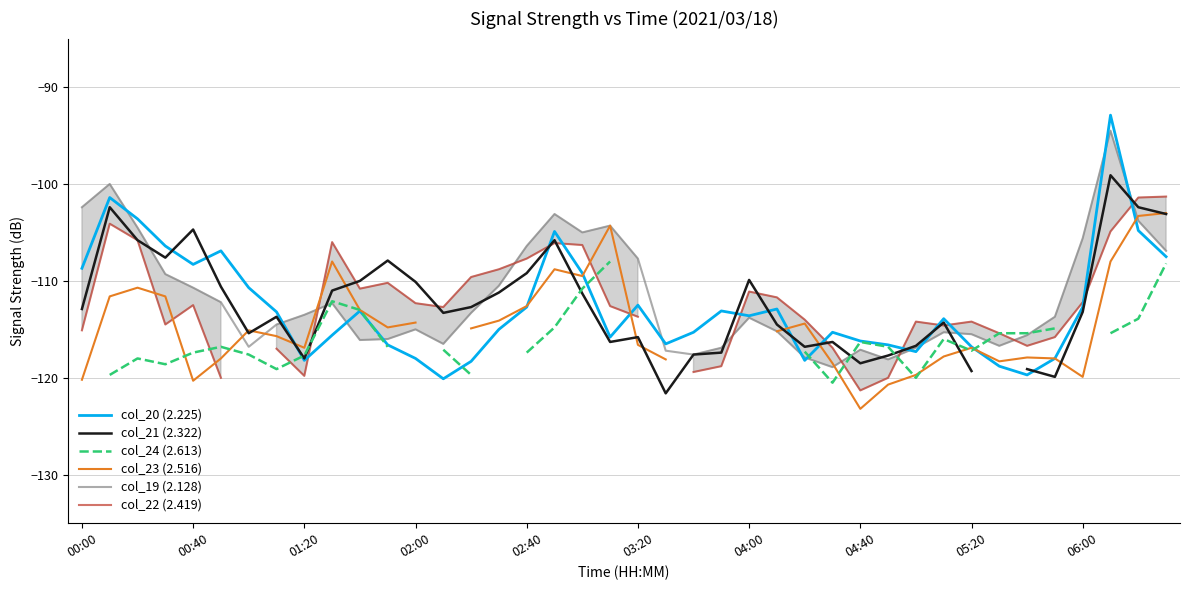

Count the col_24 (2.613) values in the range -117 to -108.

16